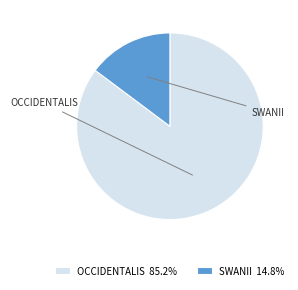

Combined, do SWANII 14.8% and OCCIDENTALIS 85.2% account for over 50%?

Yes